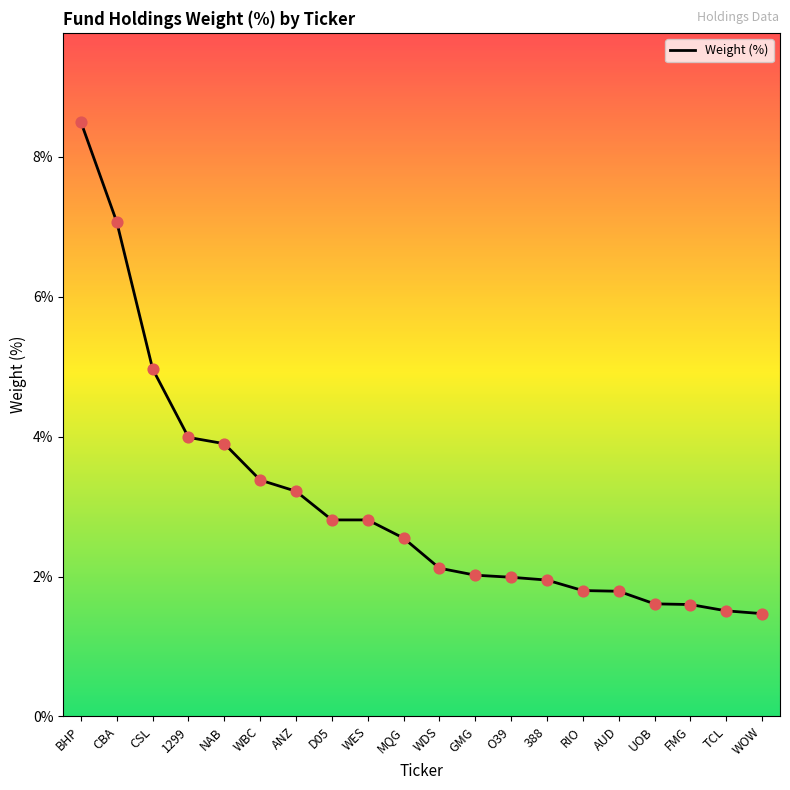

What is the ratio of the value at RIO to the value at CSL?

0.4